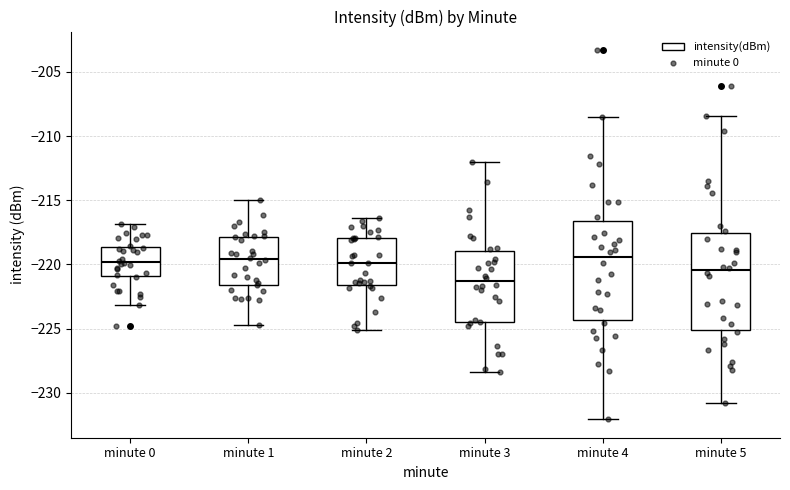

Reading left to right, transcribe this box plot: for each box, give where its median line is, the range the box spans, and where its two whiskers end, as read against the y-axis. The values are not printed on the chart, so give them approximately, as read against the axis.

minute 0: median -220.0, box -221.0 to -218.5, whiskers -223.0 to -217.0
minute 1: median -219.5, box -221.5 to -218.0, whiskers -224.5 to -215.0
minute 2: median -220.0, box -221.5 to -218.0, whiskers -225.0 to -216.5
minute 3: median -221.5, box -224.5 to -219.0, whiskers -228.5 to -212.0
minute 4: median -219.5, box -224.5 to -216.5, whiskers -232.0 to -208.5
minute 5: median -220.5, box -225.0 to -217.5, whiskers -231.0 to -208.5